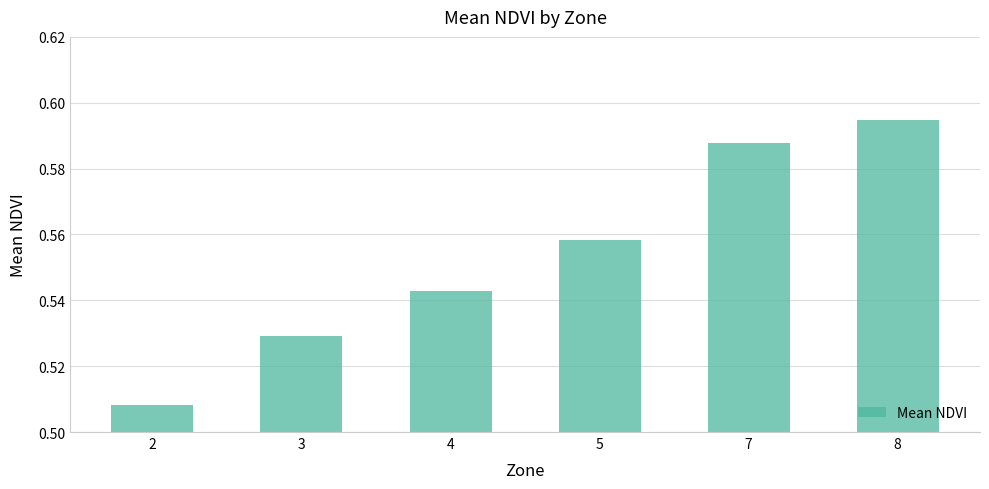

What is the sum of all values?

3.3